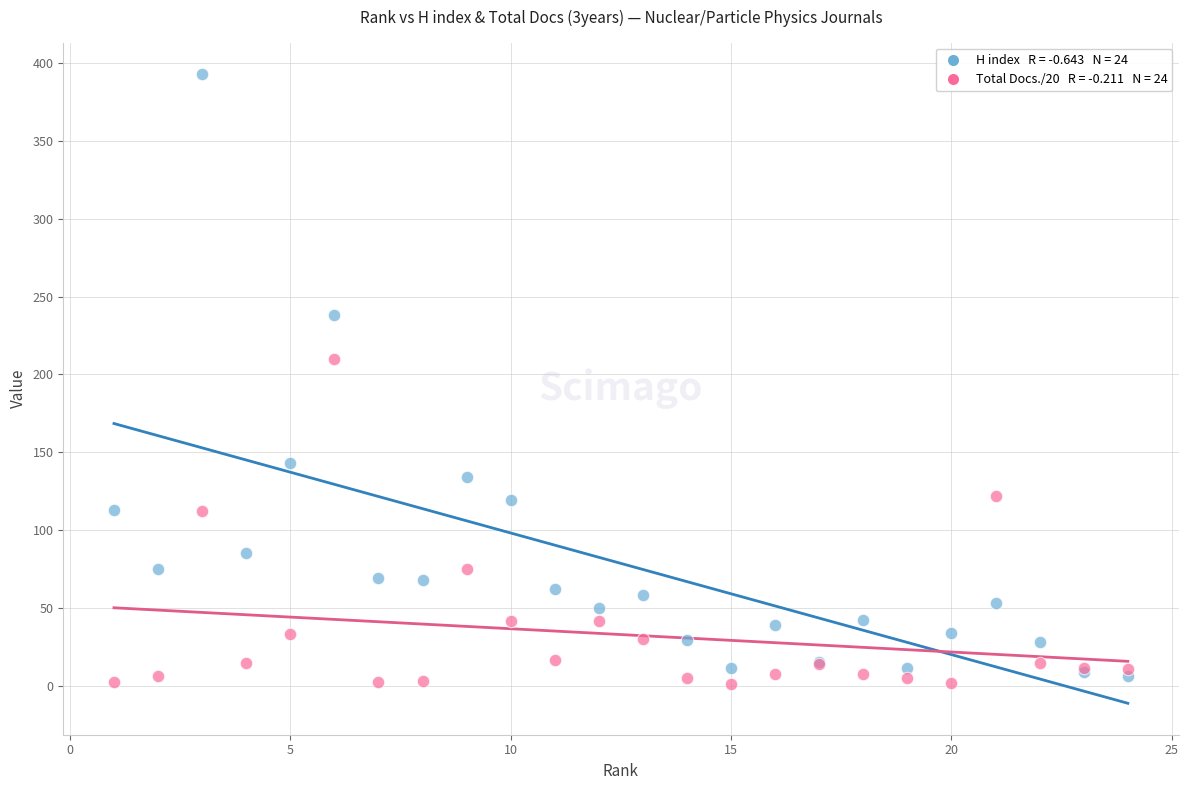

Across all series, what Y value is closest to 197?

209.9